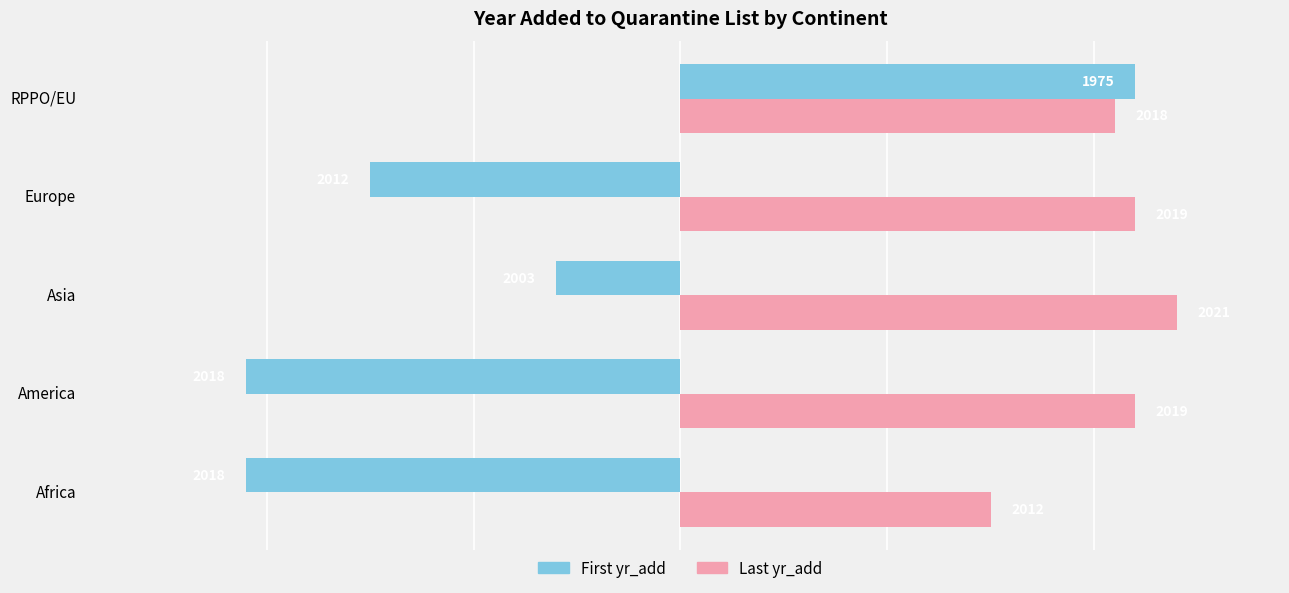

Reading right to left, extract all data points from this chart.

First yr_add: 22	-15	-6	-21	-21
Last yr_add: 21	22	24	22	15